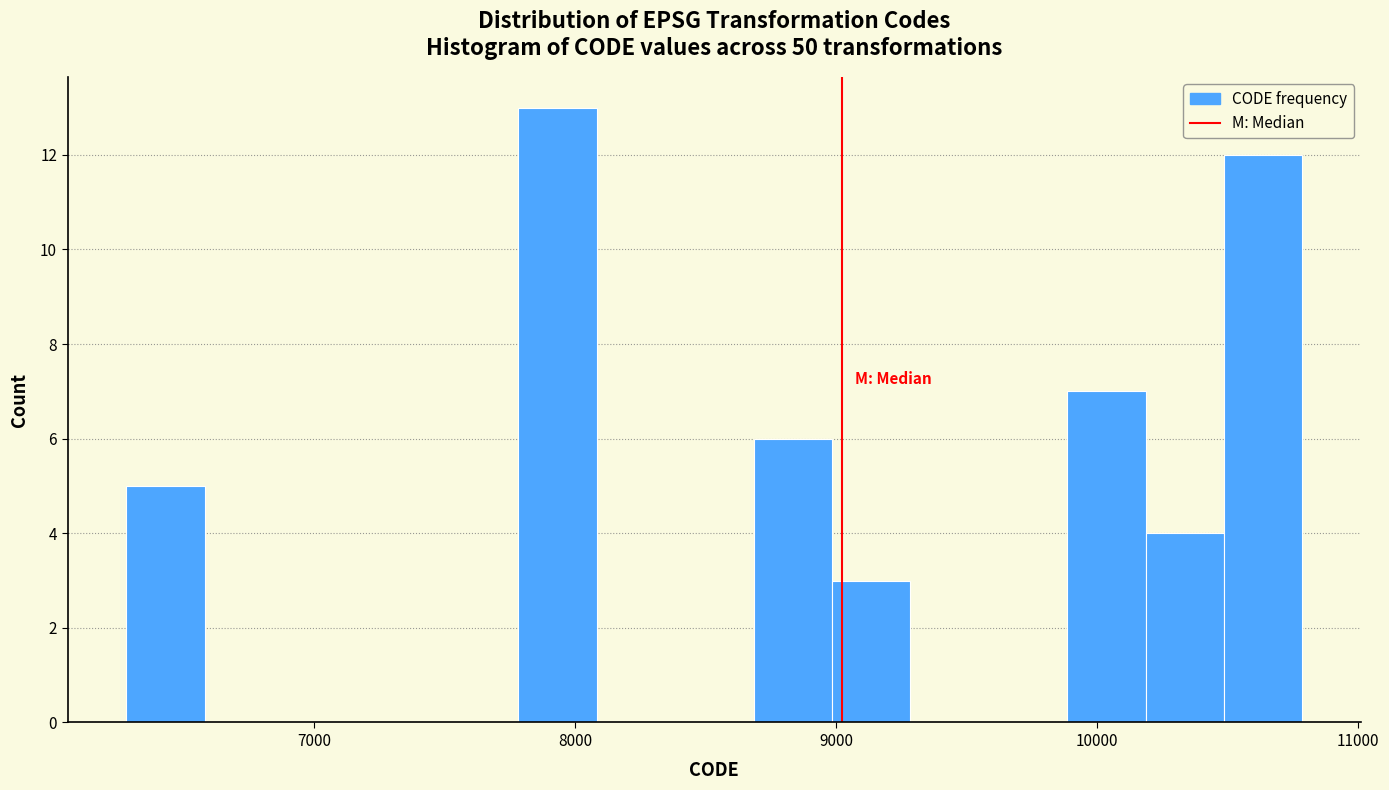

Read against the x-axis, roughly where is the centre of the tallest bar?

7900